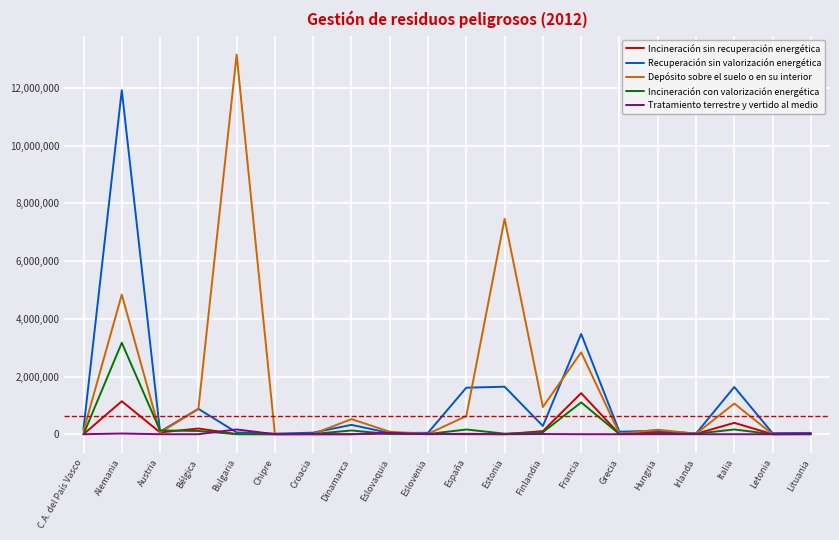

List the series in order of their peak value, highest first.

Depósito sobre el suelo o en su interior, Recuperación sin valorización energética, Incineración con valorización energética, Incineración sin recuperación energética, Tratamiento terrestre y vertido al medio